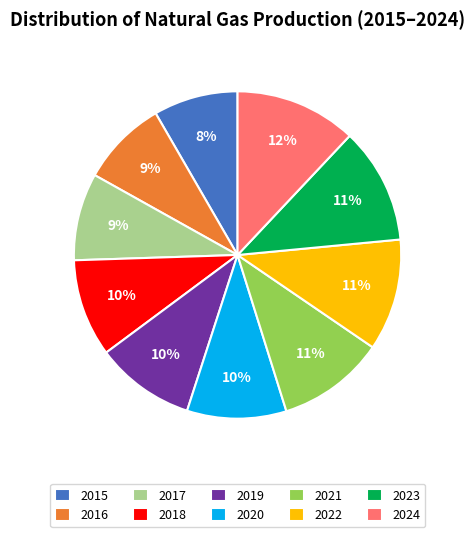

Does any single category account for the majority?

No